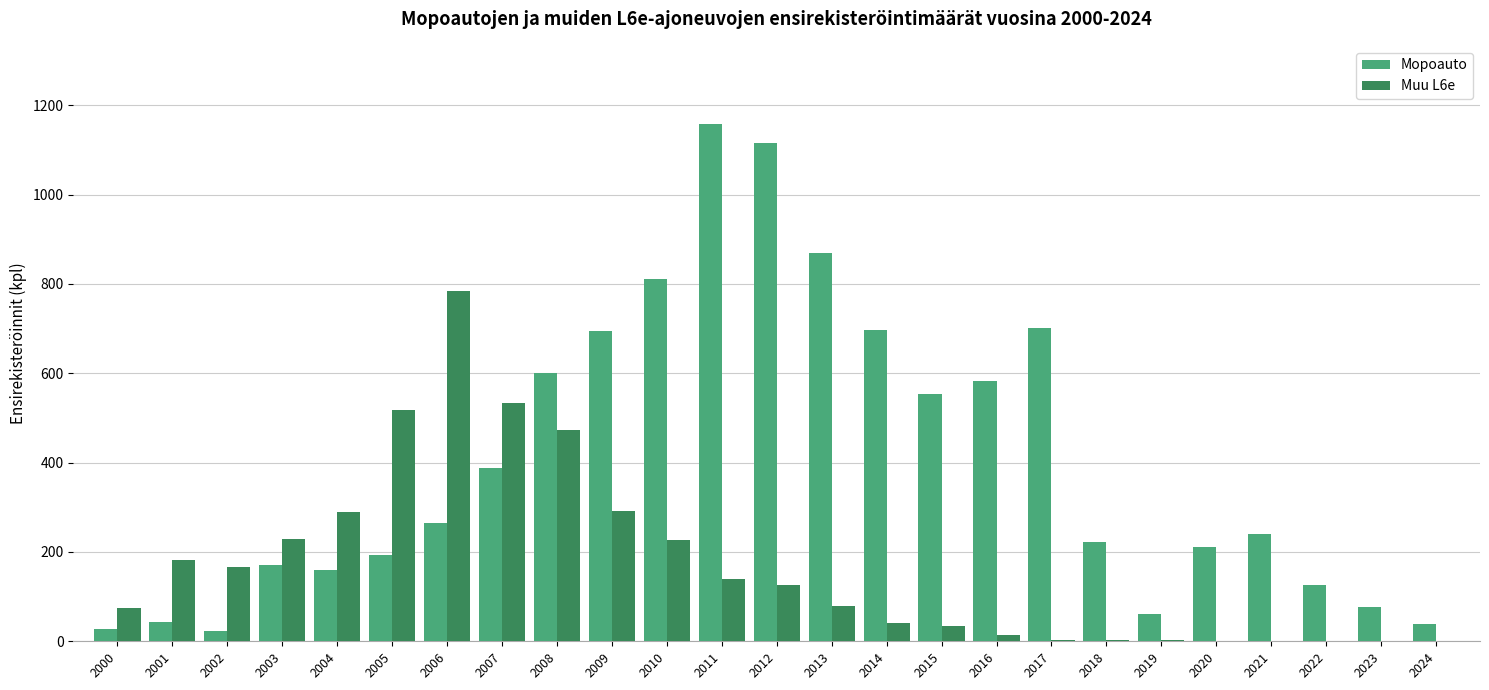

Which category has the highest value in the Muu L6e series?

2006